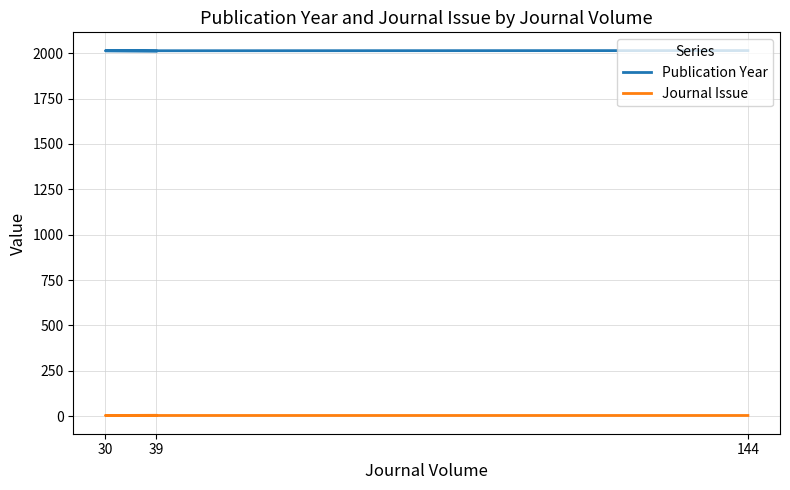

What is the sum of the Journal Issue values at 39 and 30?

7